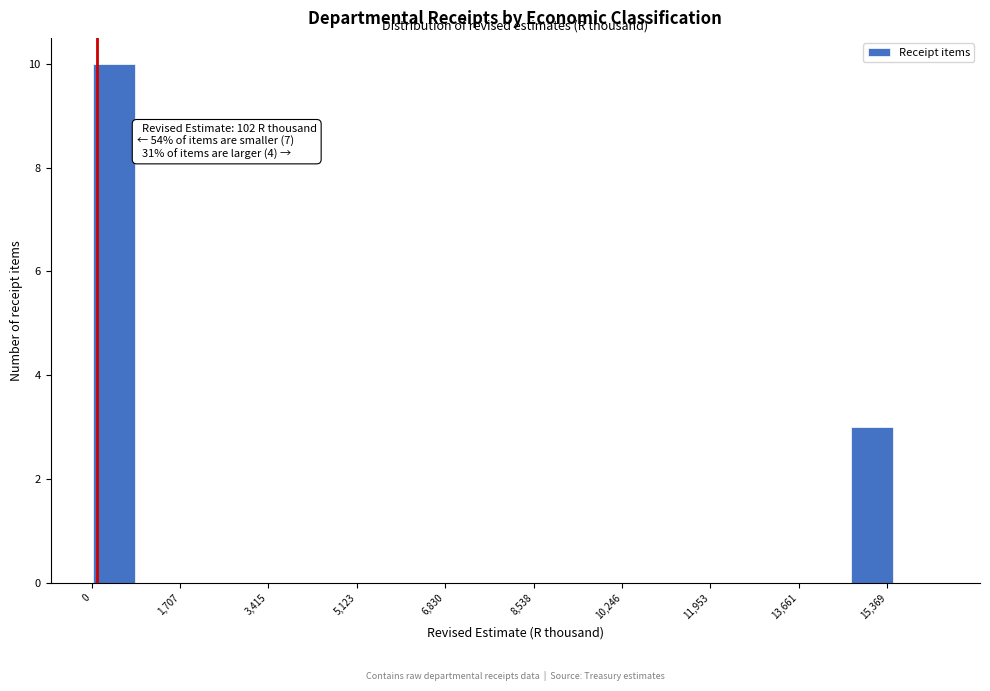

Over which range of the x-axis is the bar tallest?

0 to 800